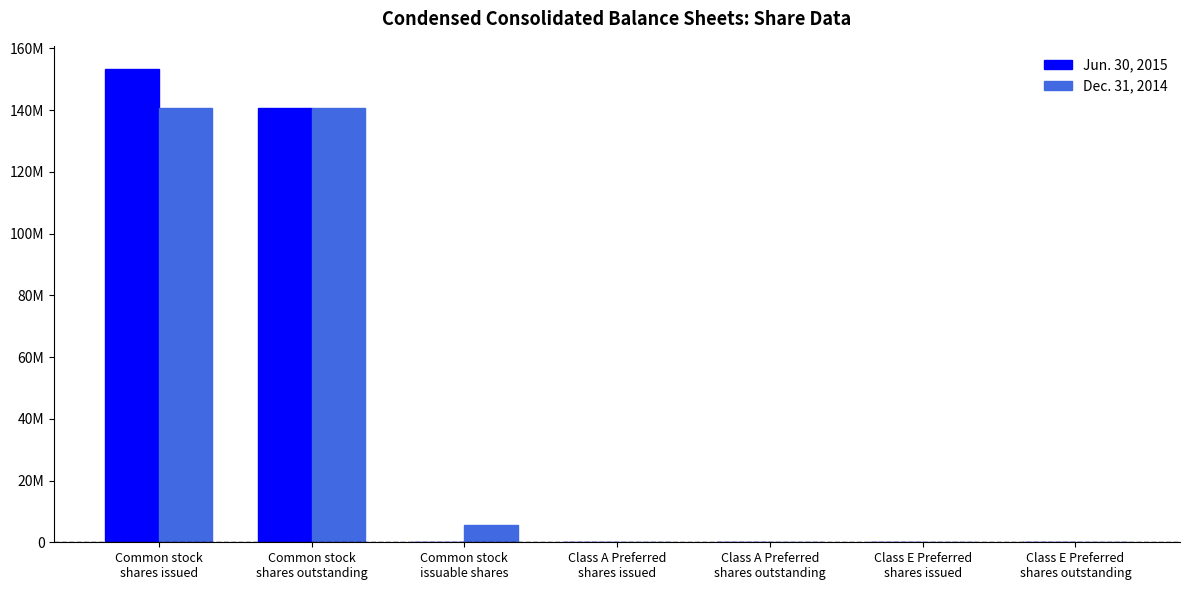

What is the total value across all series at Class A Preferred
shares issued?

215272